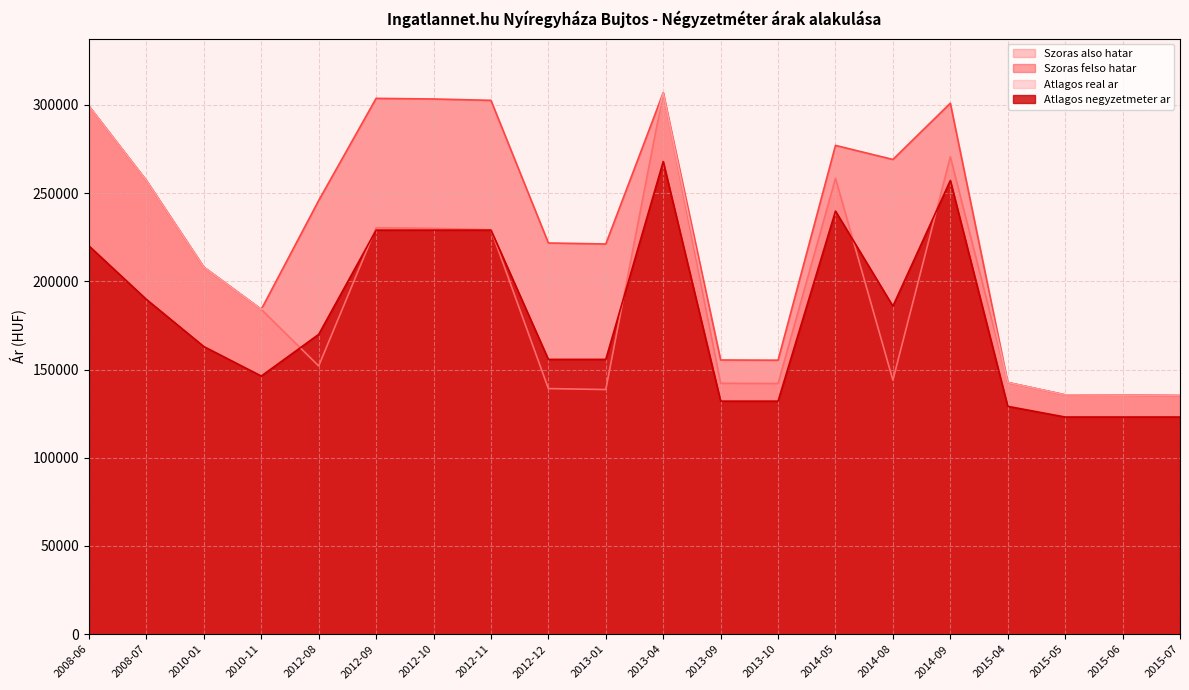

Reading left to right, what are all the values shown in this chart?

Szoras also hatar: 2008-06=299170	2008-07=257033	2010-01=207978	2010-11=184071	2012-08=152011	2012-09=230338	2012-10=229986	2012-11=229217	2012-12=139198	2013-01=138633	2013-04=306826	2013-09=142171	2013-10=142057	2014-05=258316	2014-08=143974	2014-09=270531	2015-04=142641	2015-05=135644	2015-06=135475	2015-07=135240
Szoras felso hatar: 2008-06=299170	2008-07=257033	2010-01=207978	2010-11=184071	2012-08=245785	2012-09=303650	2012-10=303298	2012-11=302529	2012-12=221698	2013-01=221133	2013-04=306826	2013-09=155399	2013-10=155285	2014-05=276996	2014-08=269030	2014-09=300909	2015-04=142641	2015-05=135644	2015-06=135475	2015-07=135240
Atlagos real ar: 2008-06=299170	2008-07=257033	2010-01=207978	2010-11=184071	2012-08=198898	2012-09=266994	2012-10=266642	2012-11=265873	2012-12=180448	2013-01=179883	2013-04=306826	2013-09=148785	2013-10=148671	2014-05=267656	2014-08=206502	2014-09=285720	2015-04=142641	2015-05=135644	2015-06=135475	2015-07=135240
Atlagos negyzetmeter ar: 2008-06=220000	2008-07=189711	2010-01=162998	2010-11=146300	2012-08=169906	2012-09=228981	2012-10=228981	2012-11=228981	2012-12=155736	2013-01=155736	2013-04=267857	2013-09=132074	2013-10=132074	2014-05=239771	2014-08=185922	2014-09=257116	2015-04=129134	2015-05=123076	2015-06=123076	2015-07=123076